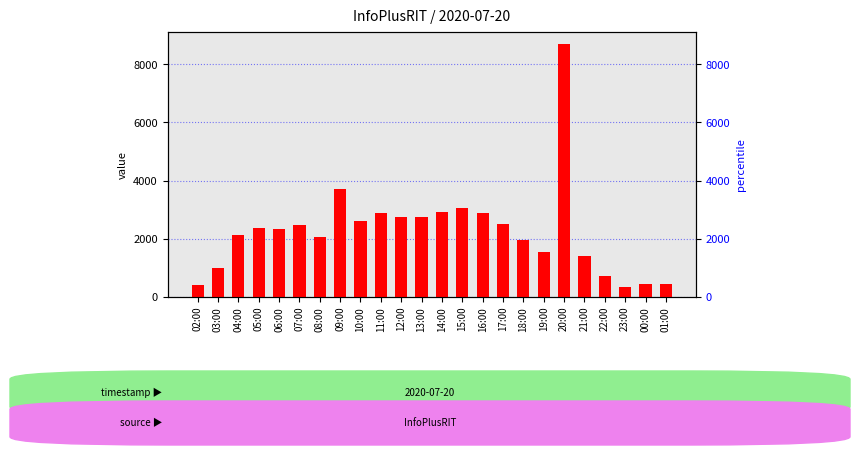

What is the greatest value displayed?

8686